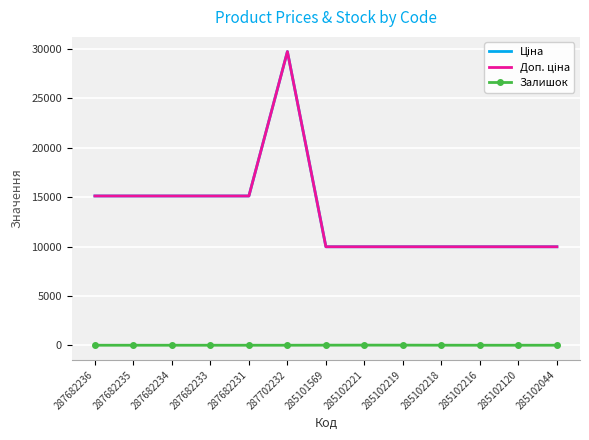

List the series in order of their peak value, lowest first.

Залишок, Ціна, Доп. ціна